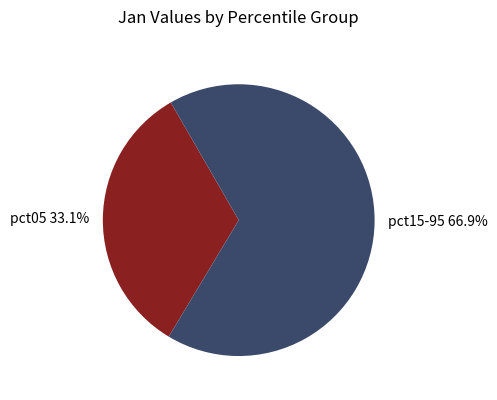

What is the largest slice in the pie chart?

pct15-95 66.9%